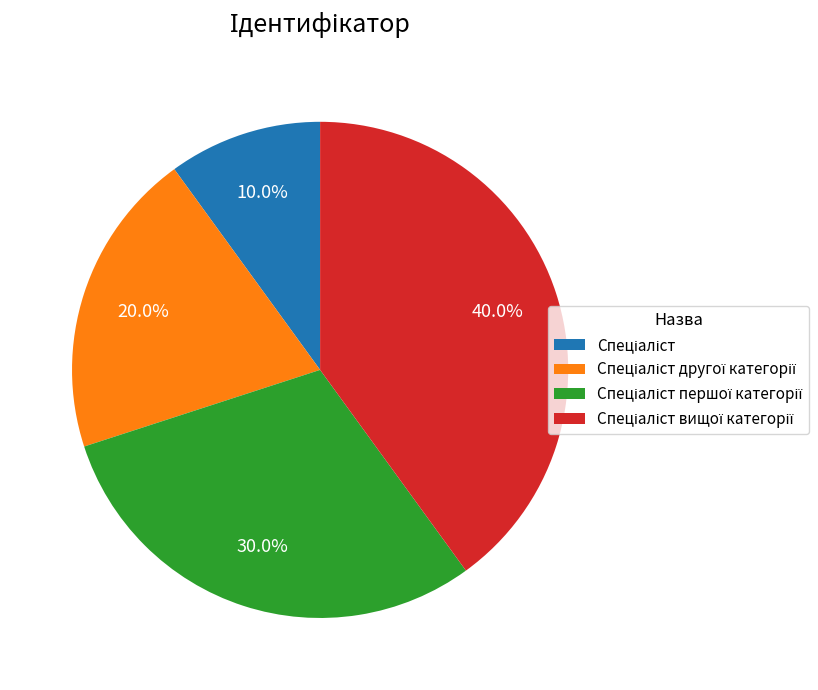

Is there a majority slice in this chart?

No